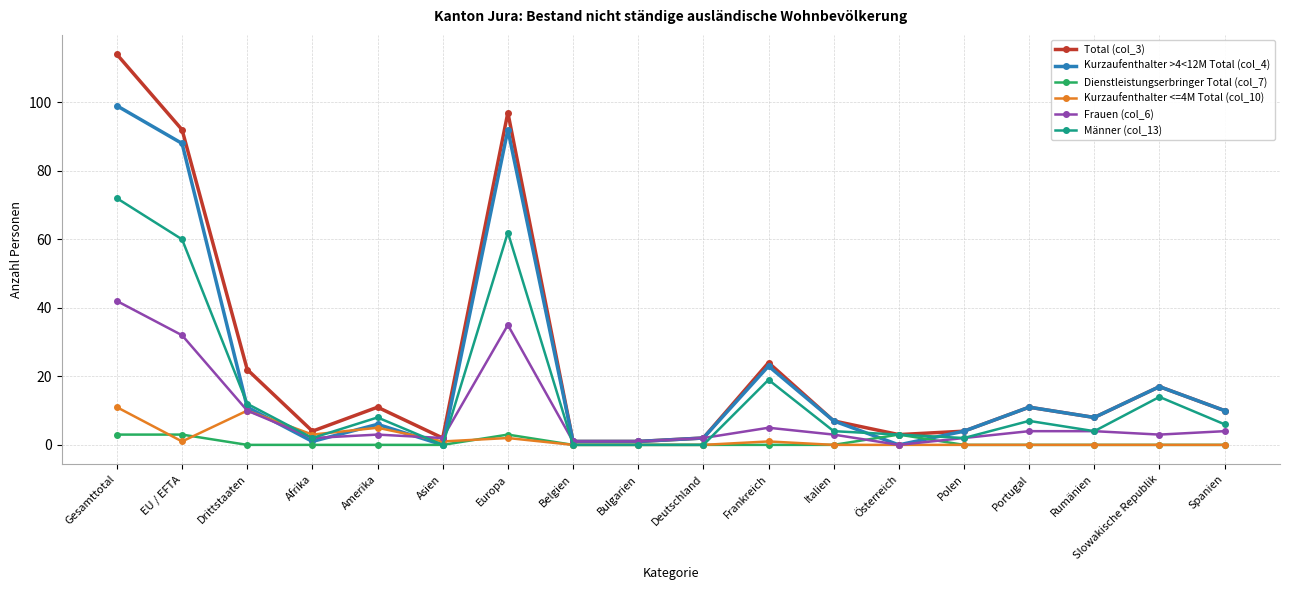

At how many categories does at least one series exceed 64?

3